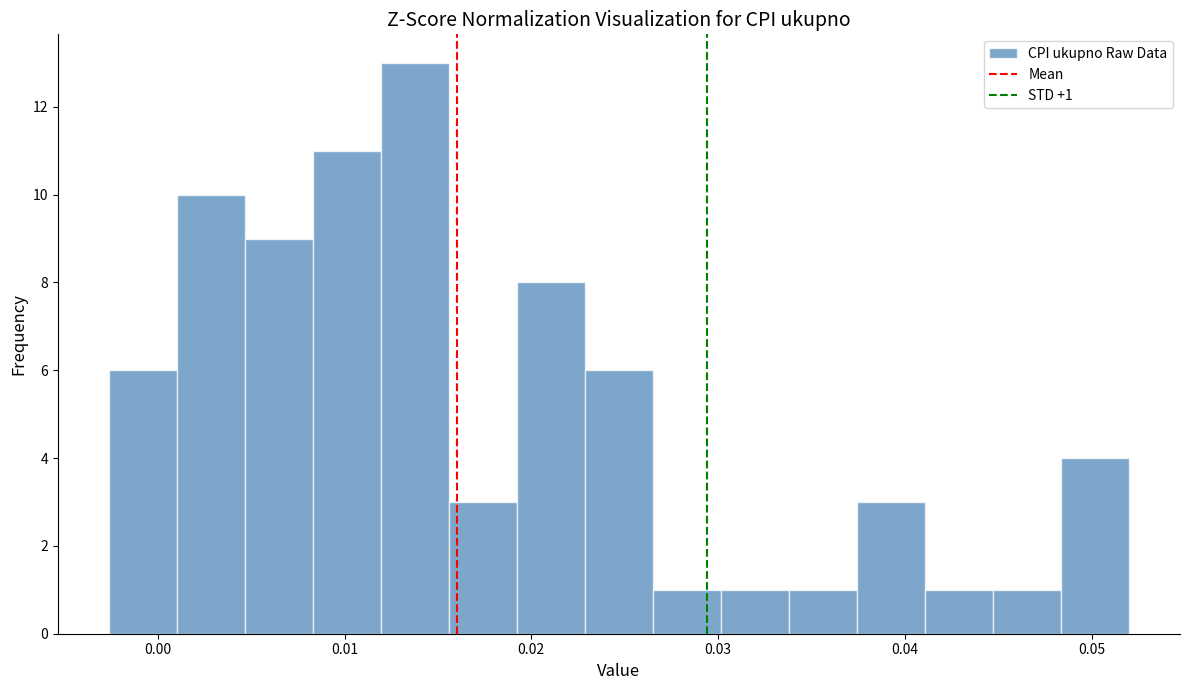

Around what value on the x-axis is the tallest bar? Give the approximate position of its centre, as read against the axis.

0.014